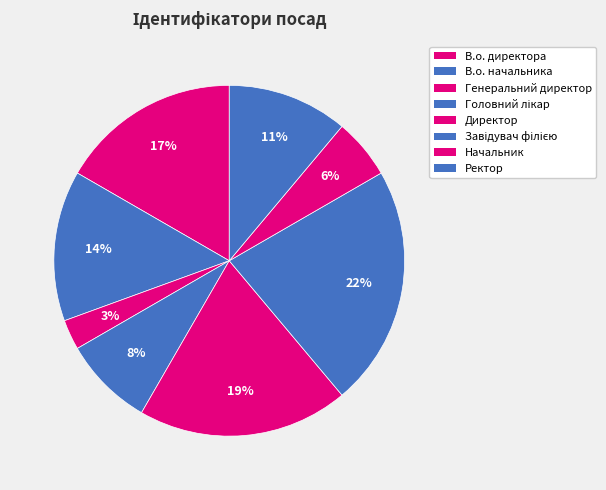

Rank the categories by value from lowest to highest.

Генеральний директор, Начальник, Головний лікар, Ректор, В.о. начальника, В.о. директора, Директор, Завідувач філією